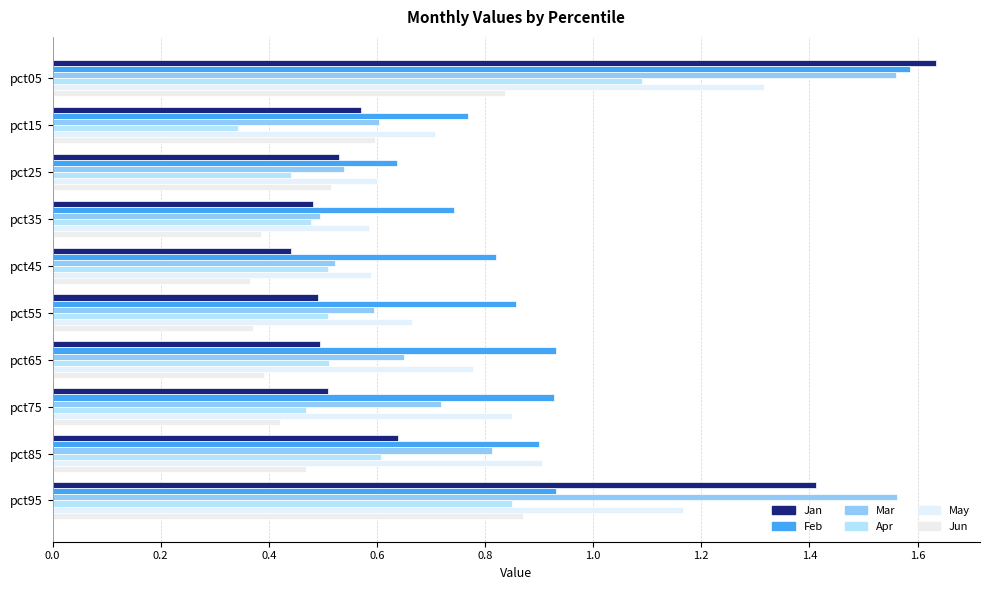

How many data points does each series have?

10